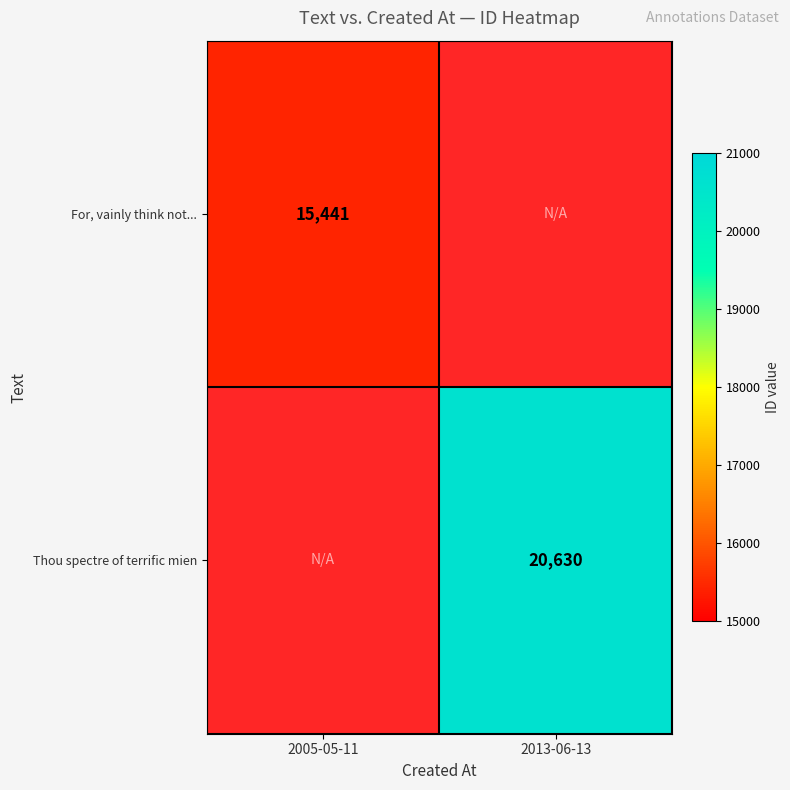

At how many categories does at least one series exceed 18593?

1